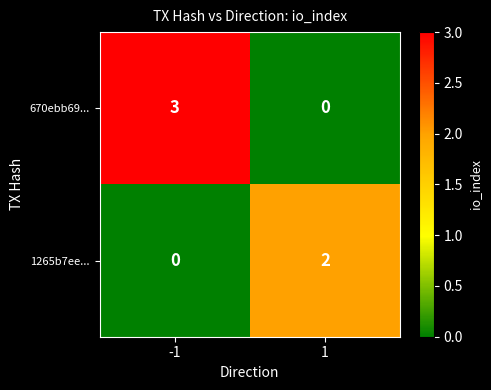

Which series has the largest range (max minus min)?

670ebb69...